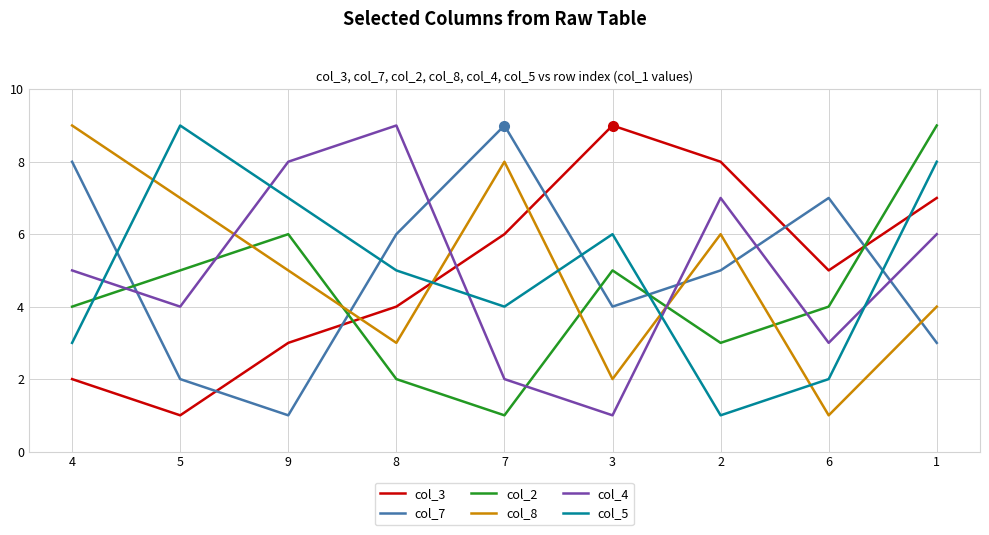

Reading right to left, extract all data points from this chart.

col_3: 1=7	6=5	2=8	3=9	7=6	8=4	9=3	5=1	4=2
col_7: 1=3	6=7	2=5	3=4	7=9	8=6	9=1	5=2	4=8
col_2: 1=9	6=4	2=3	3=5	7=1	8=2	9=6	5=5	4=4
col_8: 1=4	6=1	2=6	3=2	7=8	8=3	9=5	5=7	4=9
col_4: 1=6	6=3	2=7	3=1	7=2	8=9	9=8	5=4	4=5
col_5: 1=8	6=2	2=1	3=6	7=4	8=5	9=7	5=9	4=3